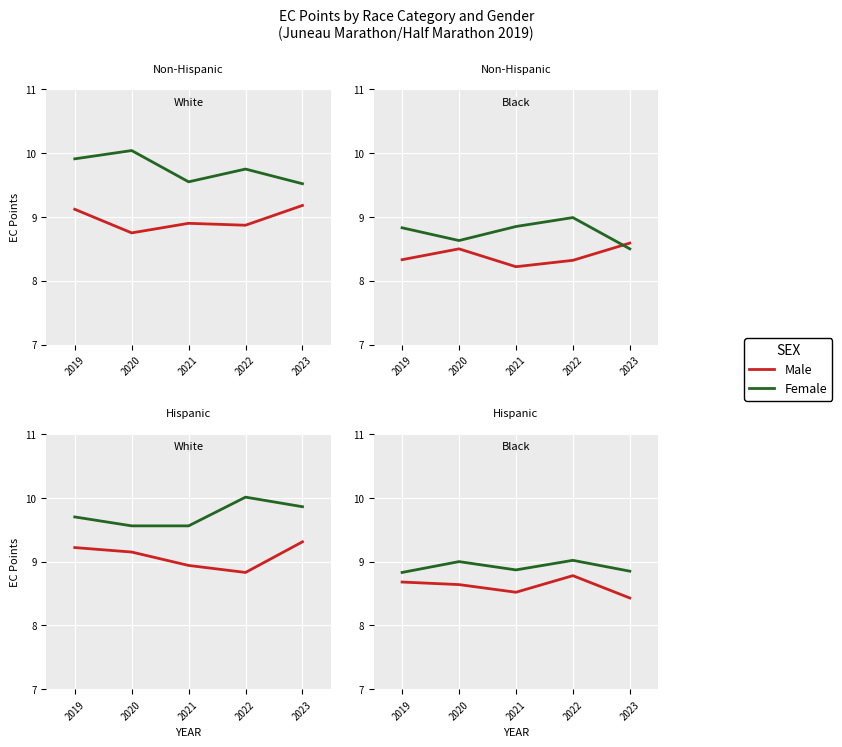

The value of Female at 2023 is 8.8. True or false?

True